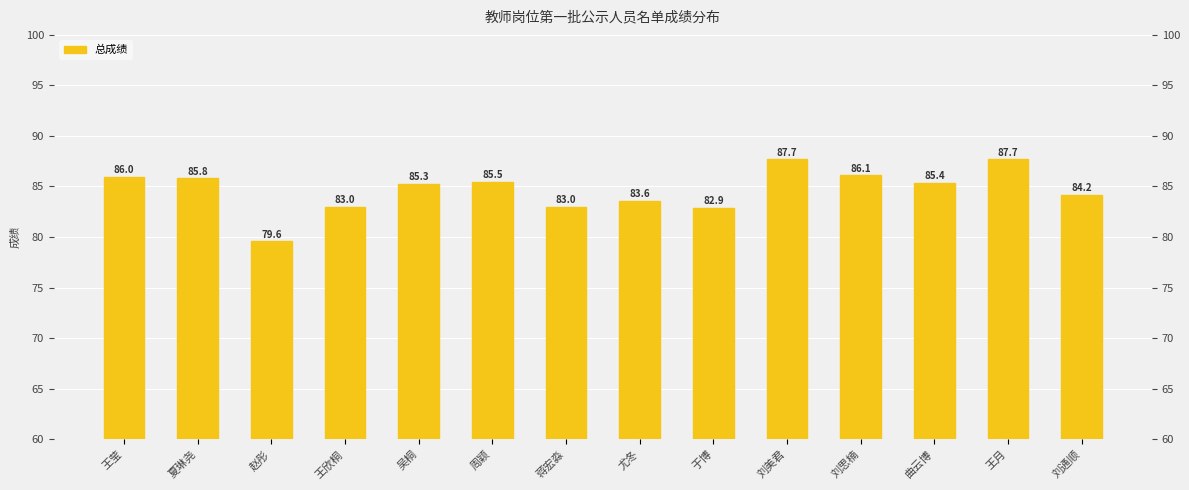

True or false: the data shows 122.7 at 刘思楠.

False